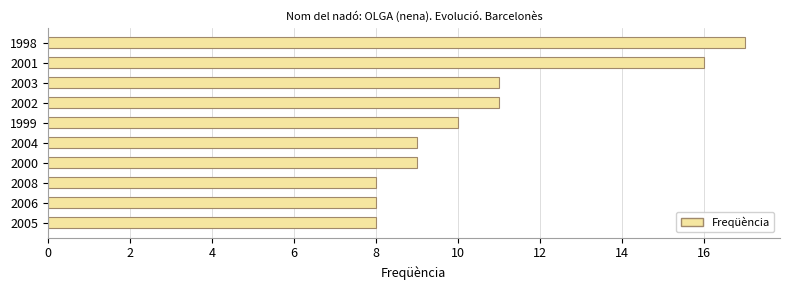

The chart shows a value of 5 at 2006. True or false?

False